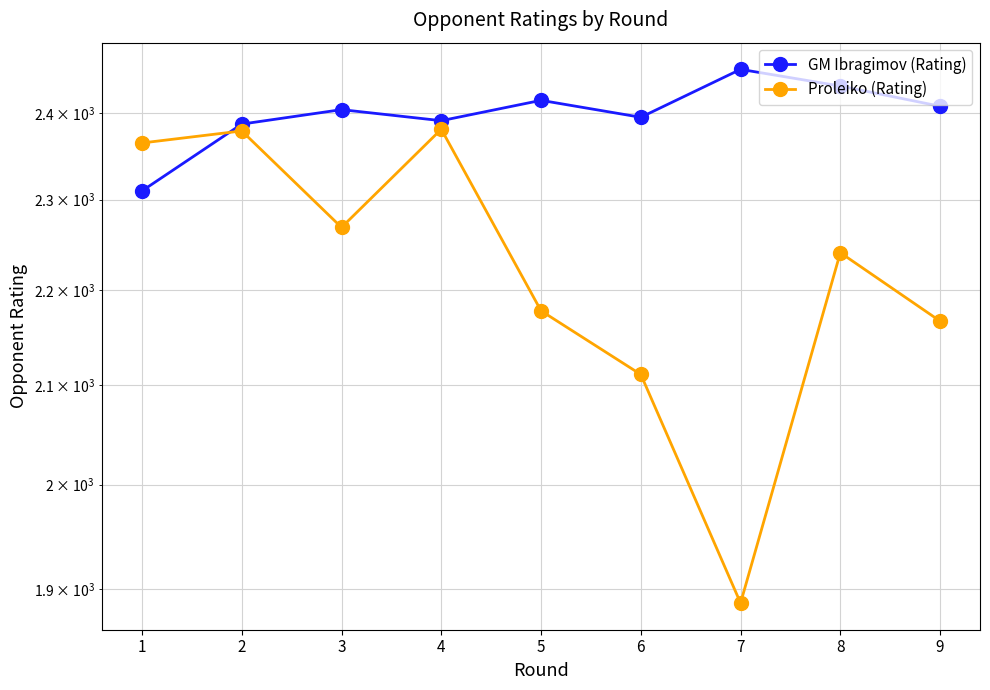

Reading left to right, what are all the values shown in this chart?

GM Ibragimov (Rating): 1=2310	2=2387	3=2404	4=2391	5=2415	6=2395	7=2452	8=2432	9=2408
Proleiko (Rating): 1=2365	2=2379	3=2269	4=2381	5=2178	6=2111	7=1887	8=2241	9=2167